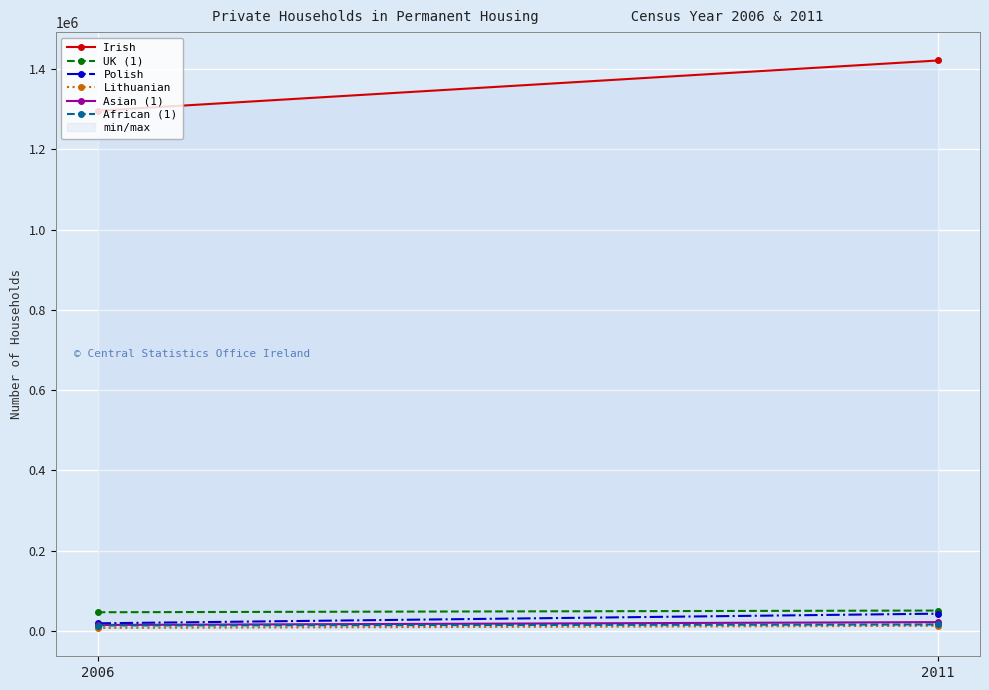

What is the difference between the maximum and minimum values in the African (1) series?

2640